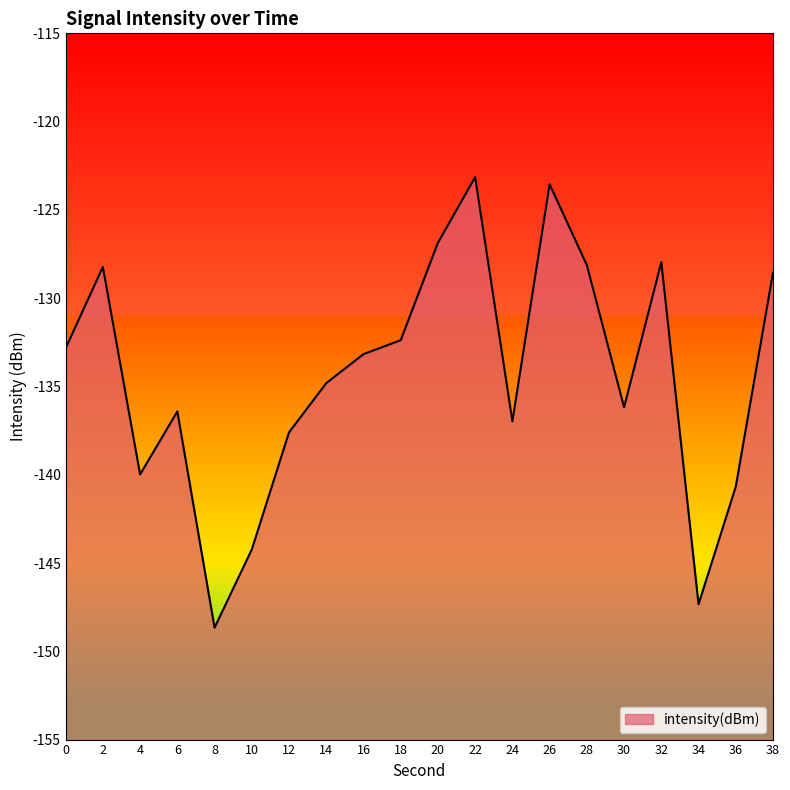

What is the value of the 12th point from the left?

-123.1